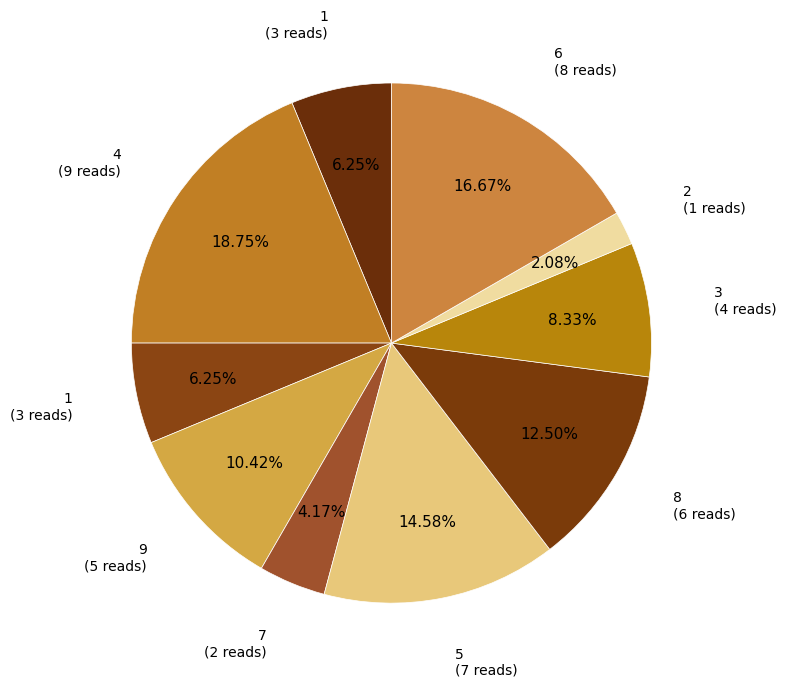

How many segments does this pie chart have?

10